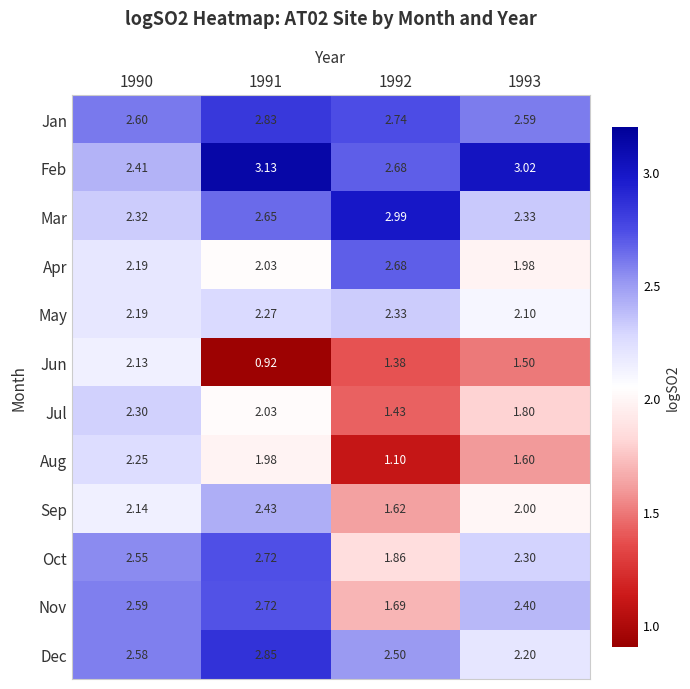

Which series has the largest total across all categories?

Feb